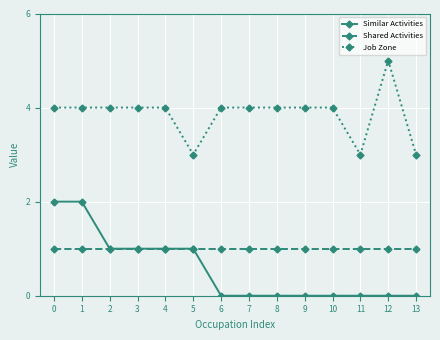

What value does the Job Zone series have at 10?

4